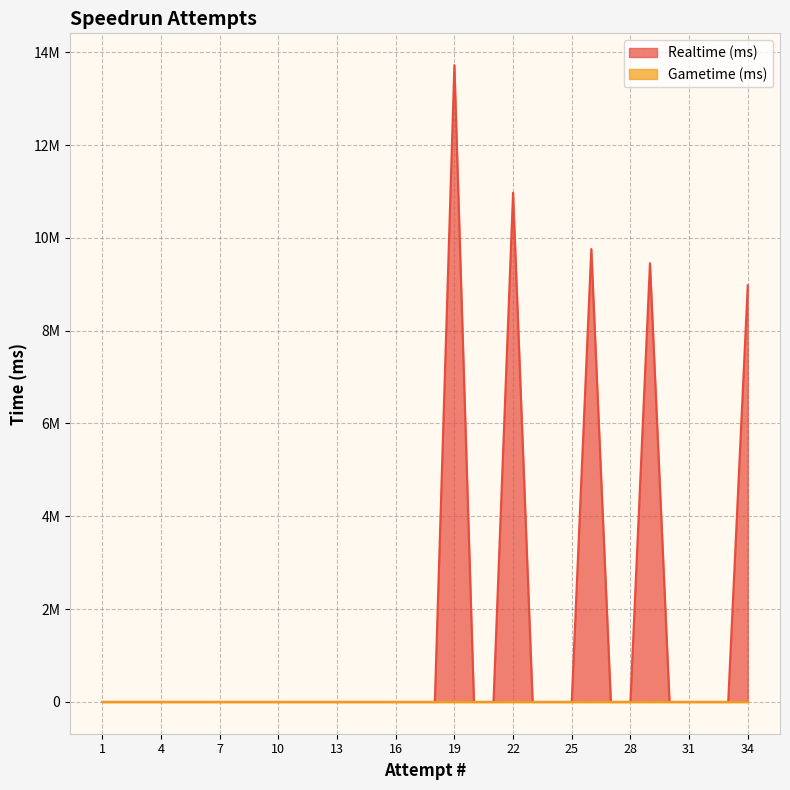

Rank the series at 31 from lowest to highest value.

Realtime (ms), Gametime (ms)